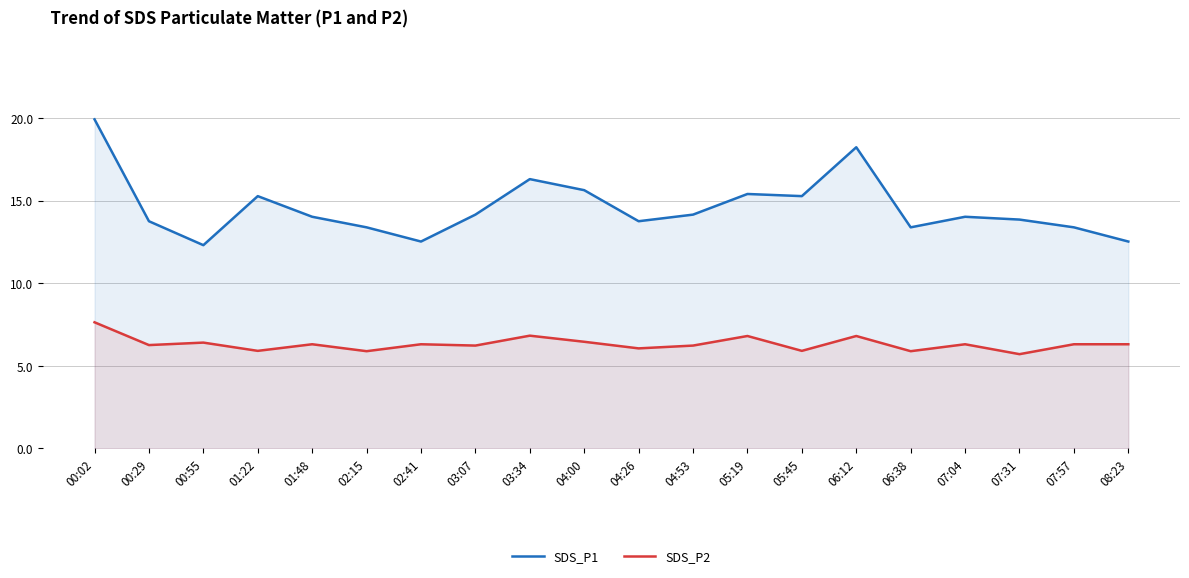

True or false: SDS_P2 has more than 0 points higher than both neighbors.

True